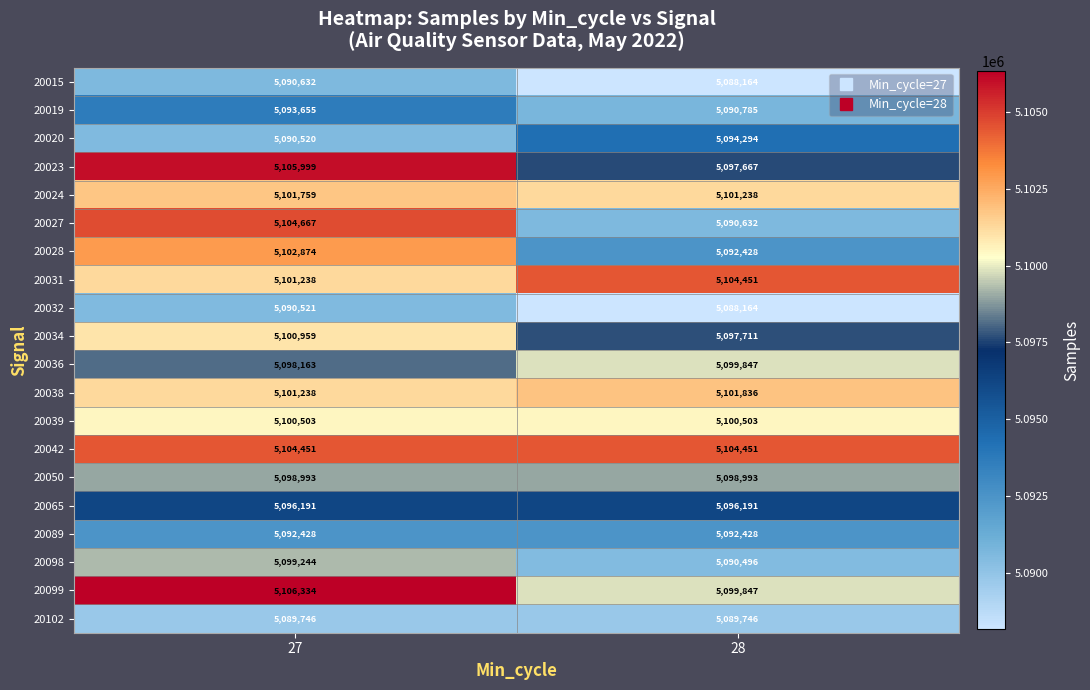

What is the sum of the 20089 values at 27 and 28?

10184856